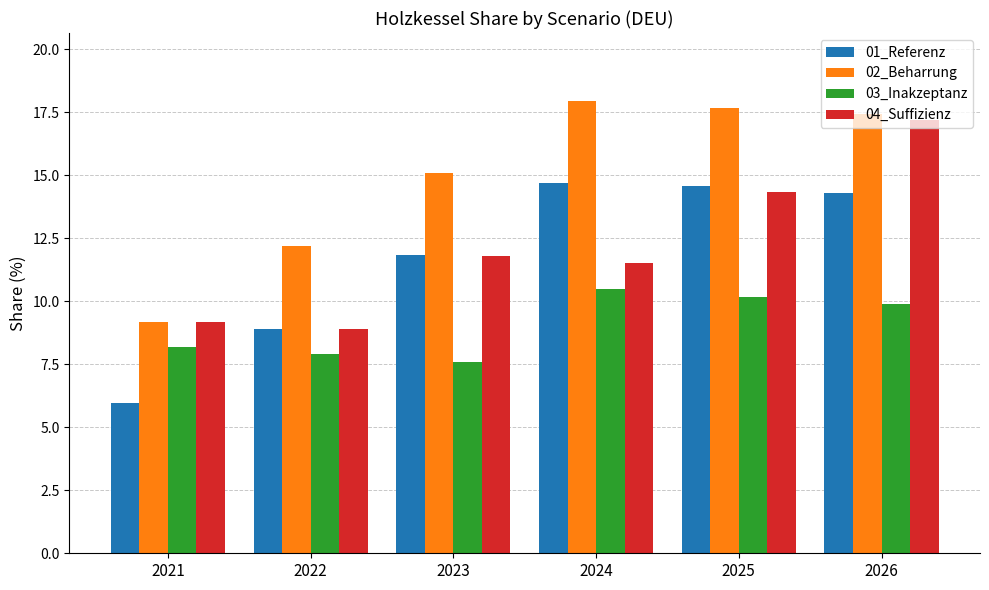

How many bars are there in total?

24